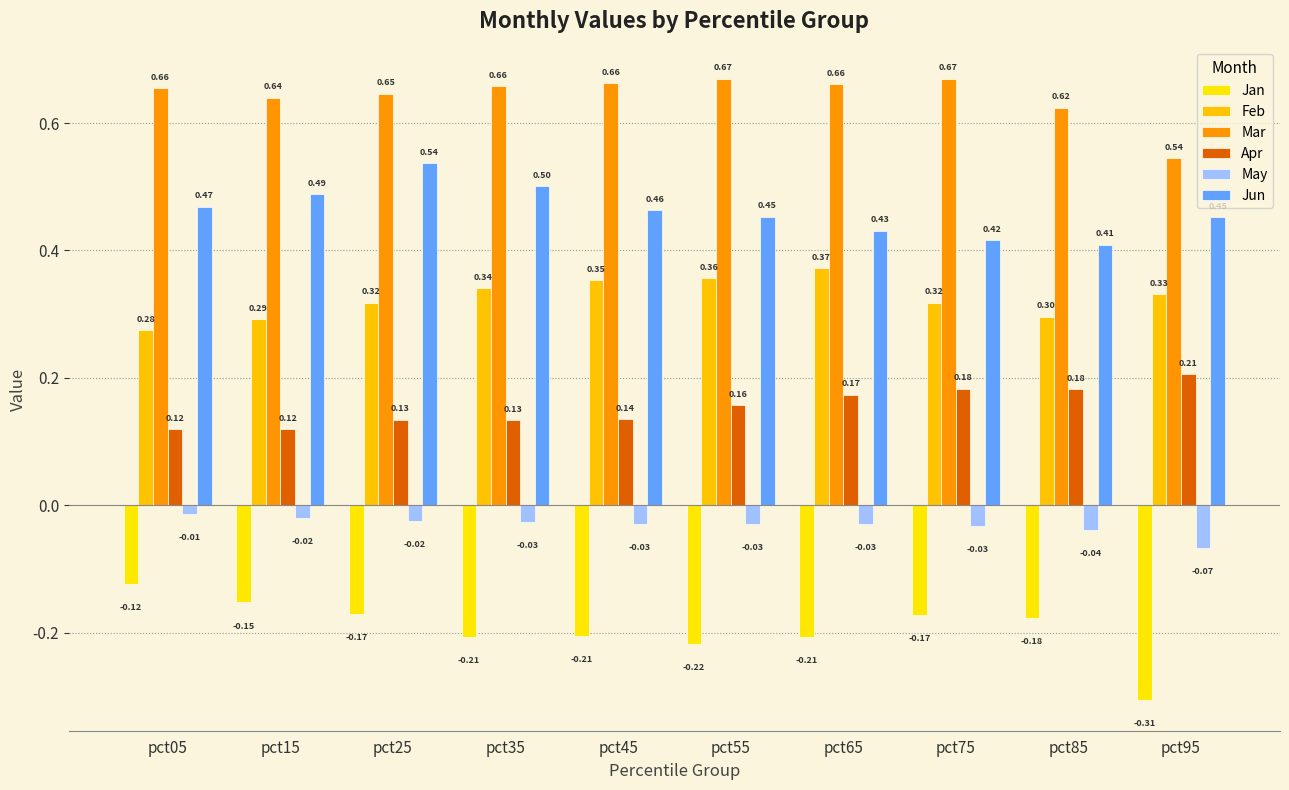

Which series has the widest spread of values?

Jan